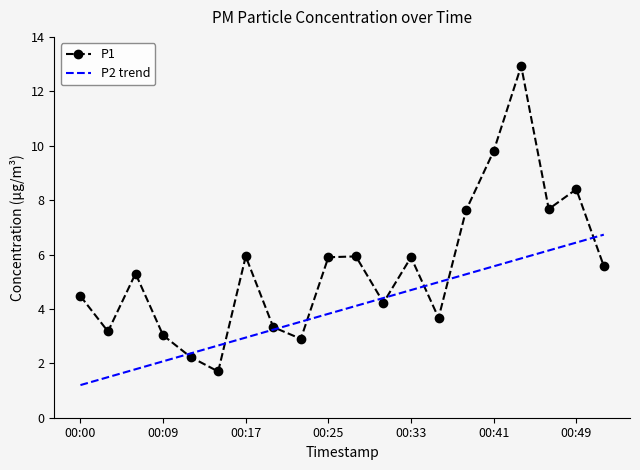

Rank the categories by value from highest to lowest.

00:44, 00:41, 00:49, 00:46, 00:38, 00:17, 00:27, 00:25, 00:33, 00:52, 00:06, 00:00, 00:30, 00:35, 00:19, 00:03, 00:09, 00:22, 00:11, 00:14